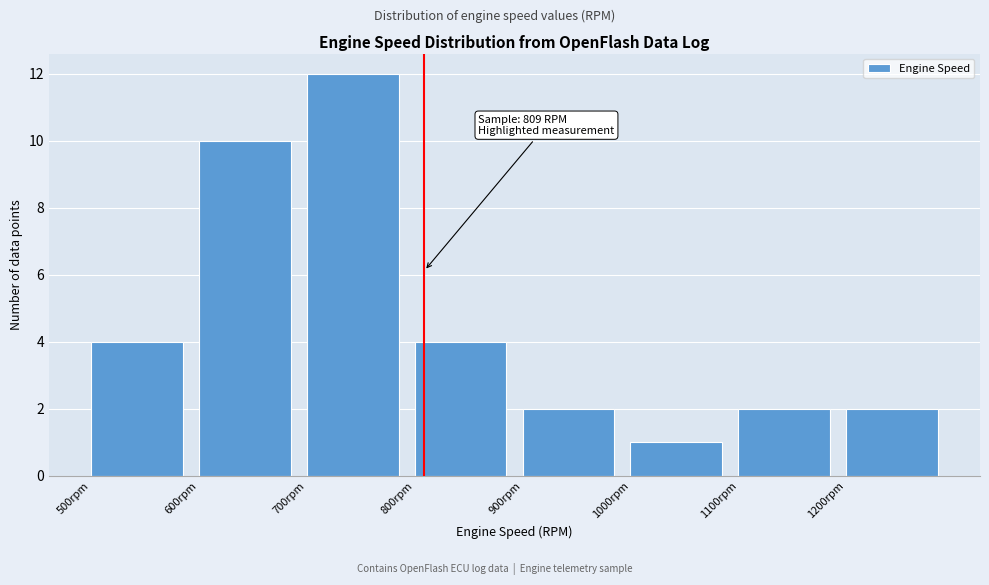

Which range on the x-axis has the tallest bar?

700 to 800